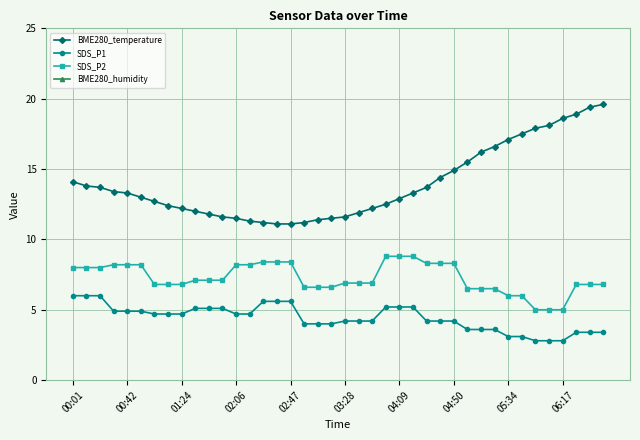

Does the chart have visible grid lines?

Yes